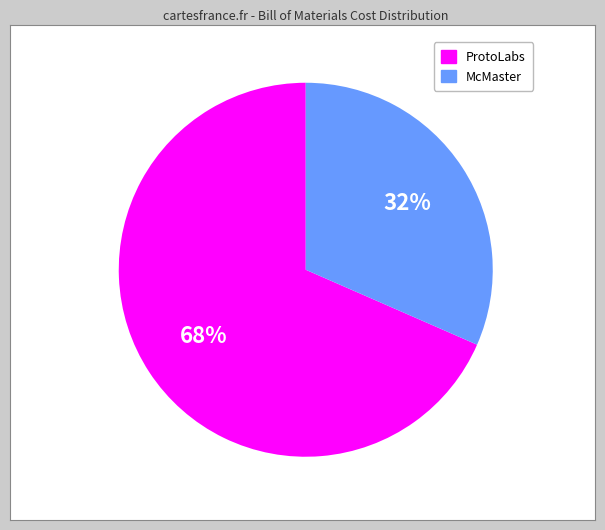

Does McMaster account for over 50% of the chart?

No